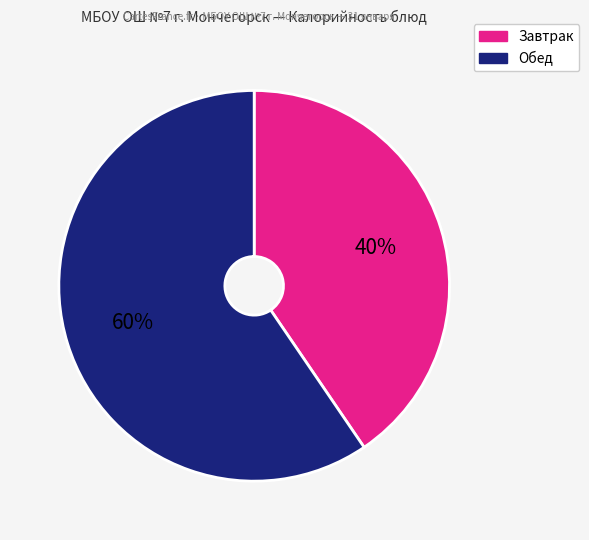

Does any single category account for the majority?

Yes